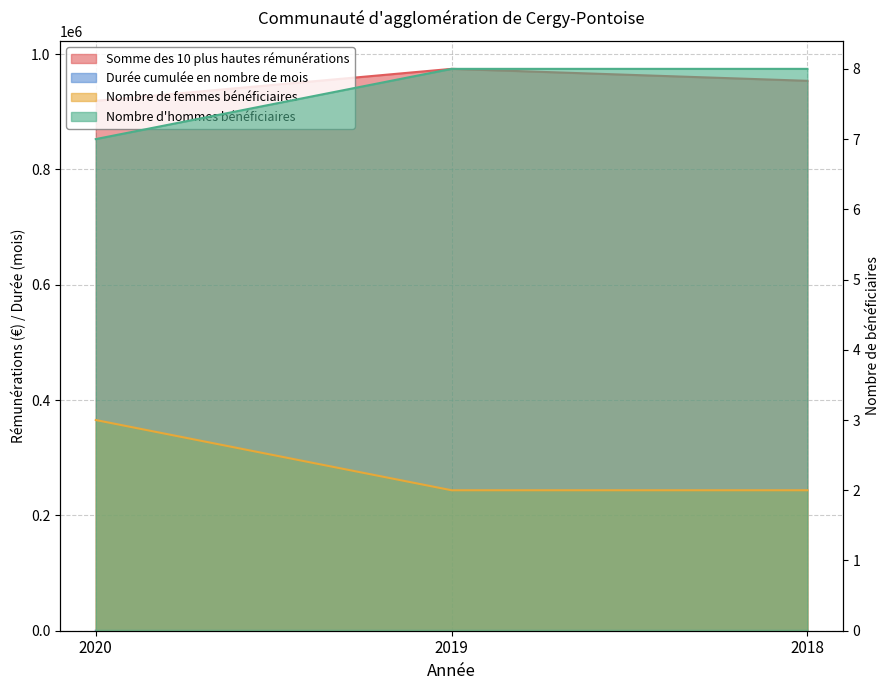

How many lines are shown in the chart?

4